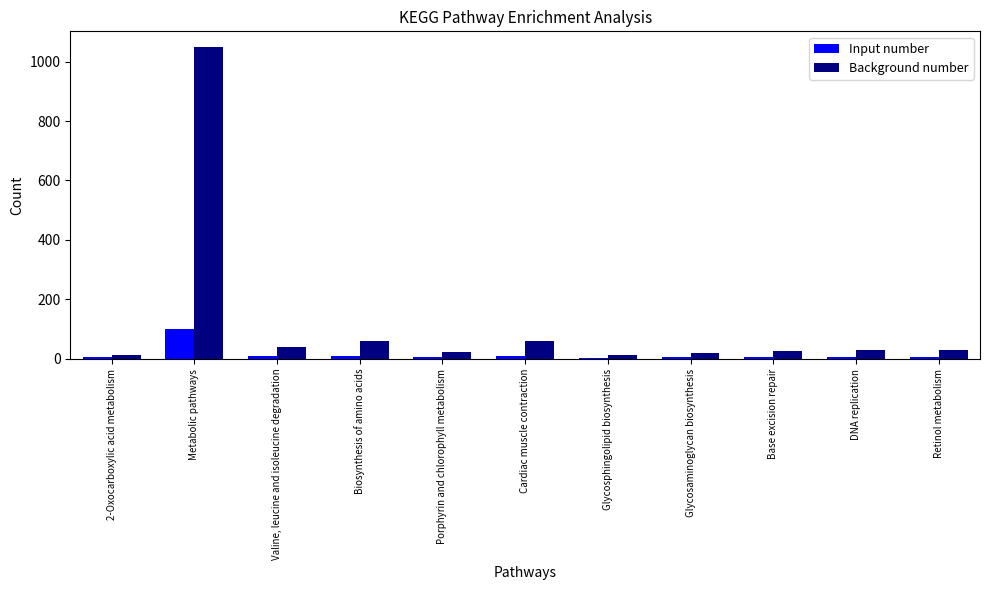

What is the maximum value for Background number?

1049